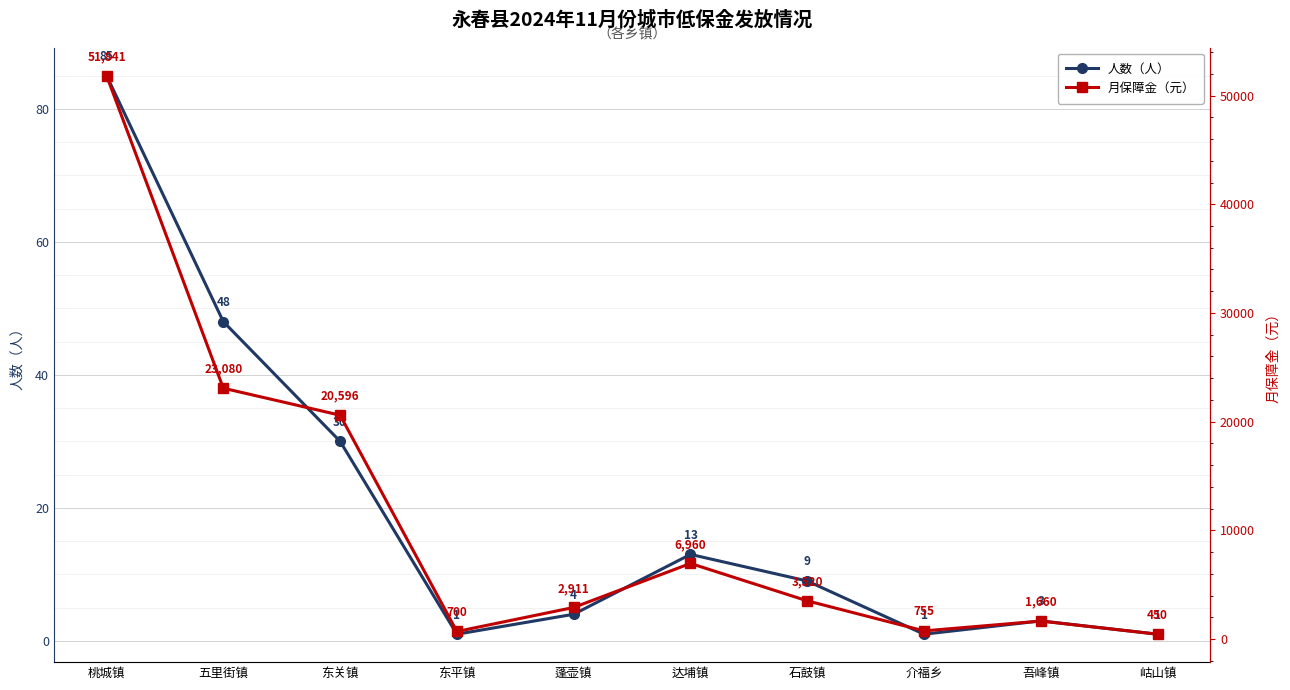

What is the label of the 7th point from the right?

东平镇